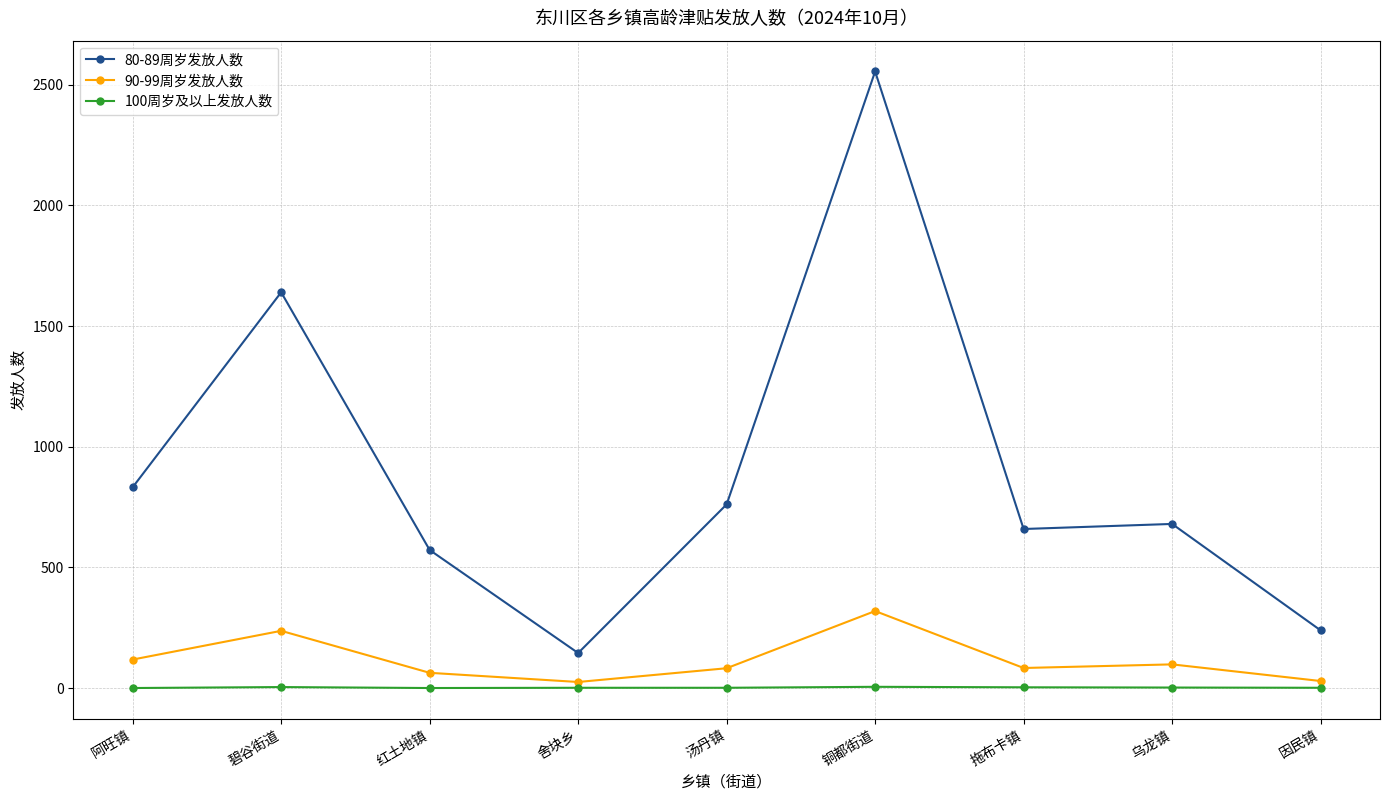

True or false: 90-99周岁发放人数 and 80-89周岁发放人数 cross at least once.

False